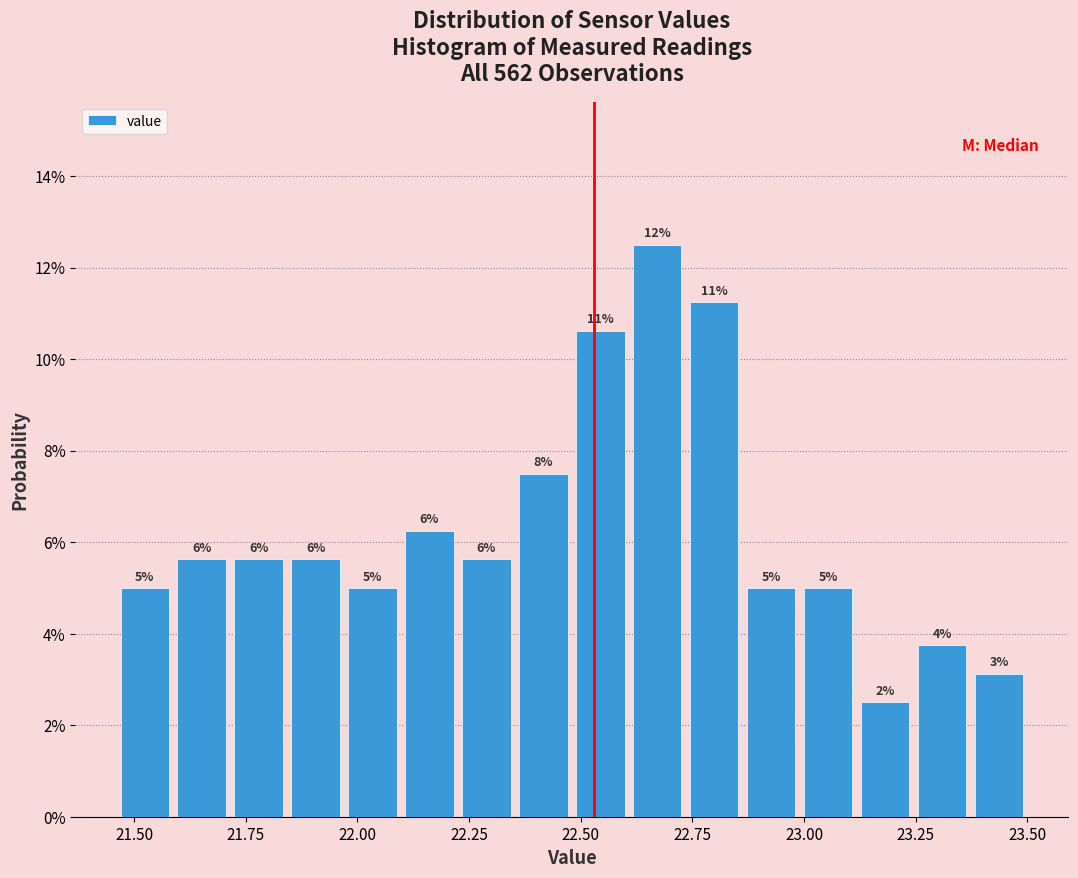

Around what value on the x-axis is the tallest bar? Give the approximate position of its centre, as read against the axis.

22.65